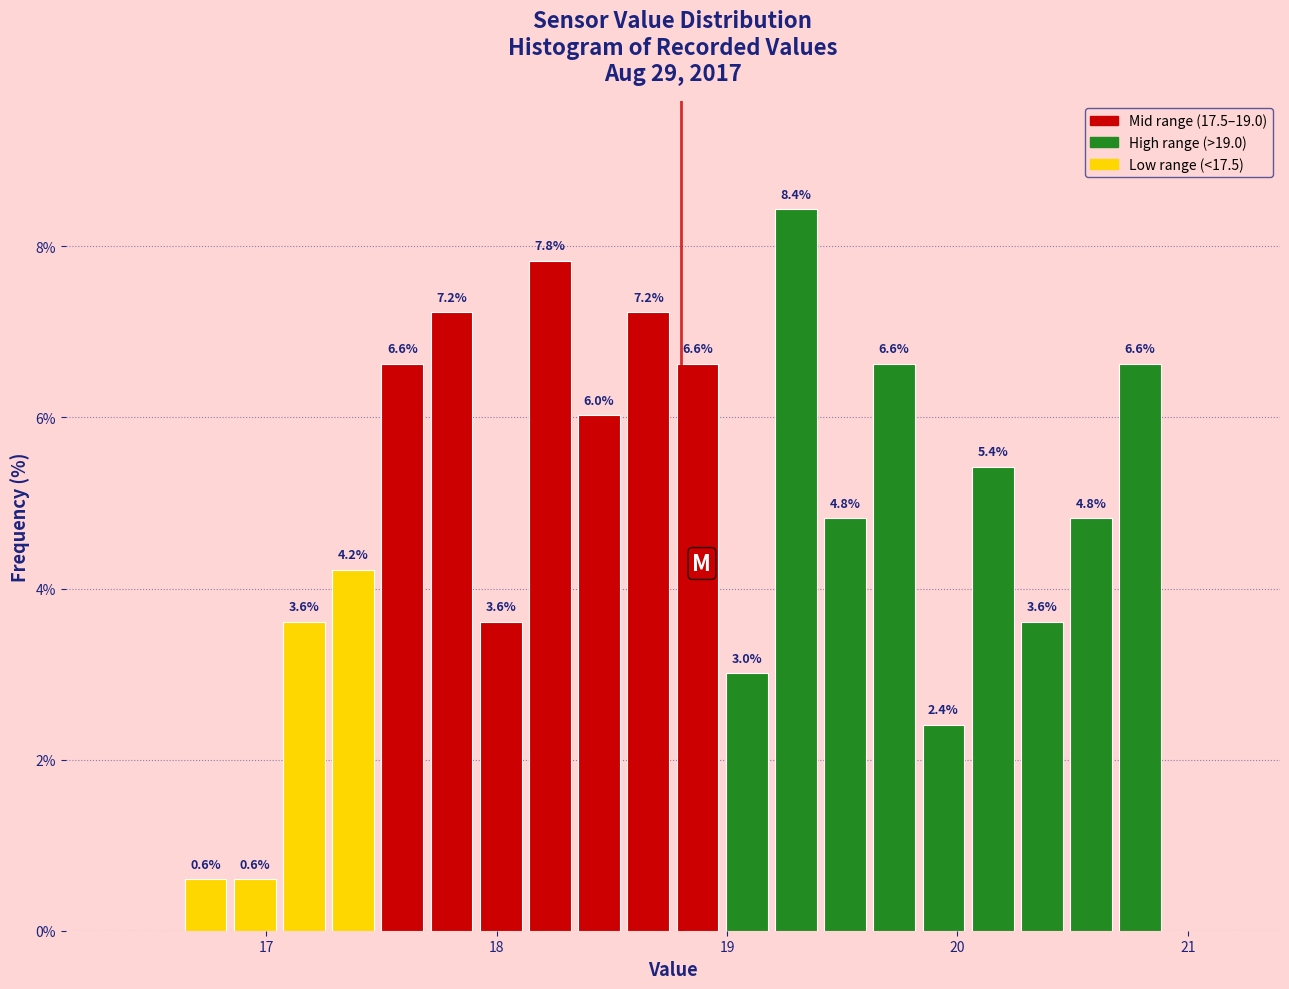

Around what value on the x-axis is the tallest bar? Give the approximate position of its centre, as read against the axis.

19.3